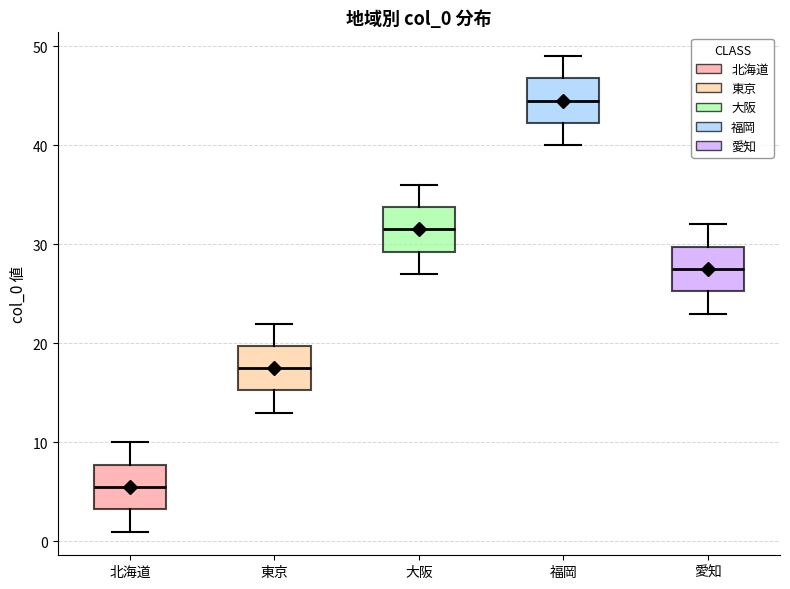

Where is the lower edge of the box for 大阪 on the y-axis? The values are not printed on the chart, so give them approximately, as read against the axis.

29